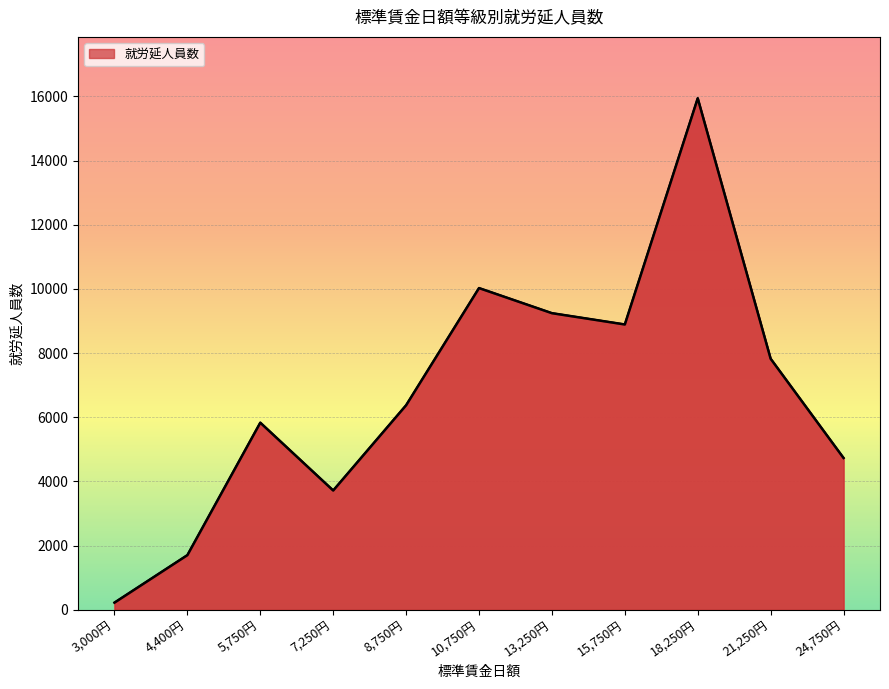

How many interior local valleys (lower than both neighbors) does the data have?

2